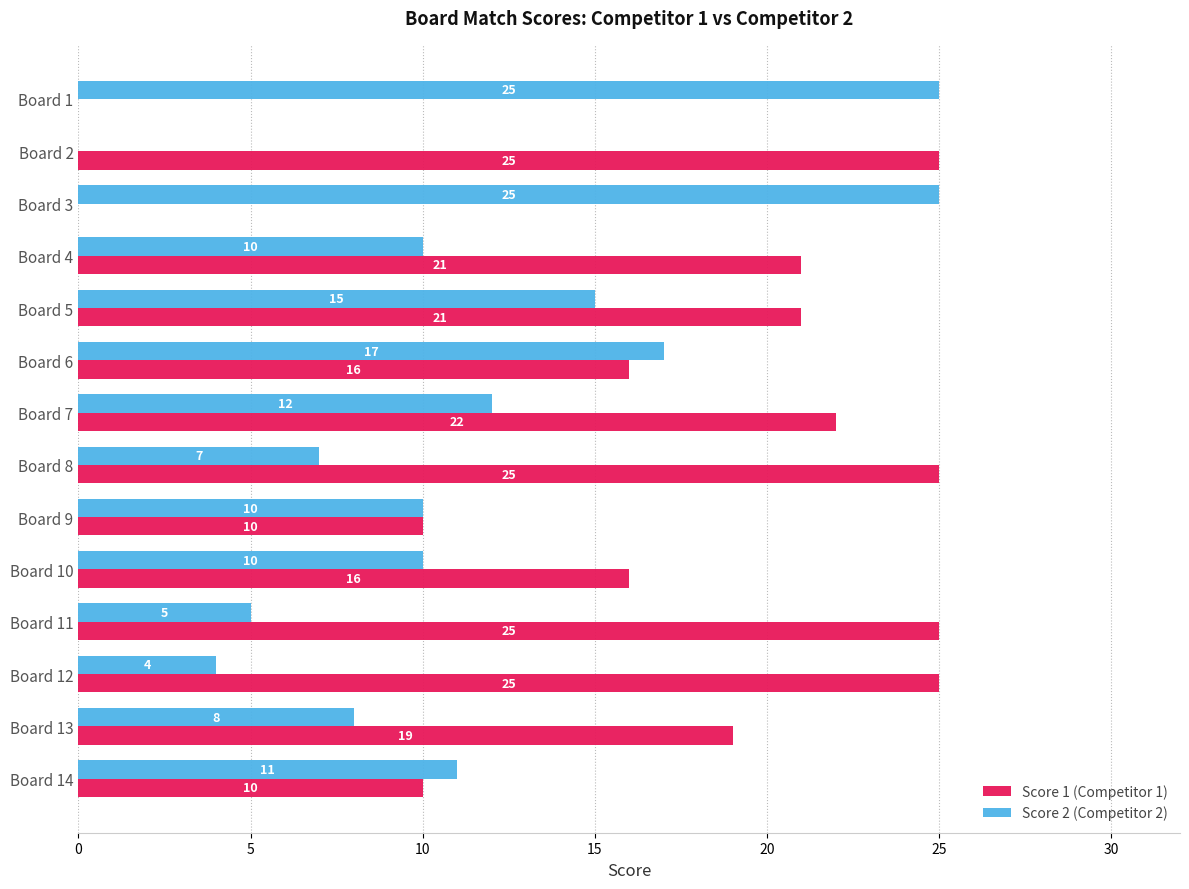

Between Board 4 and Board 6, which series saw the biggest shift?

Score 2 (Competitor 2)